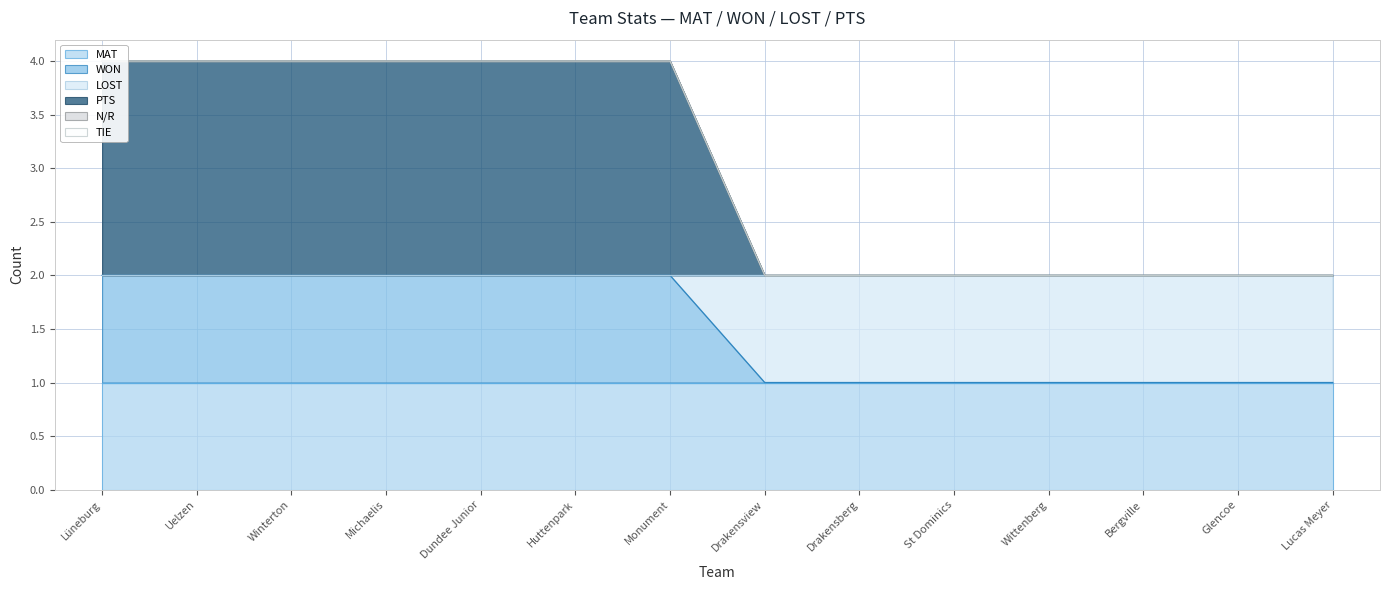

The value of WON at Monument is 2. True or false?

True